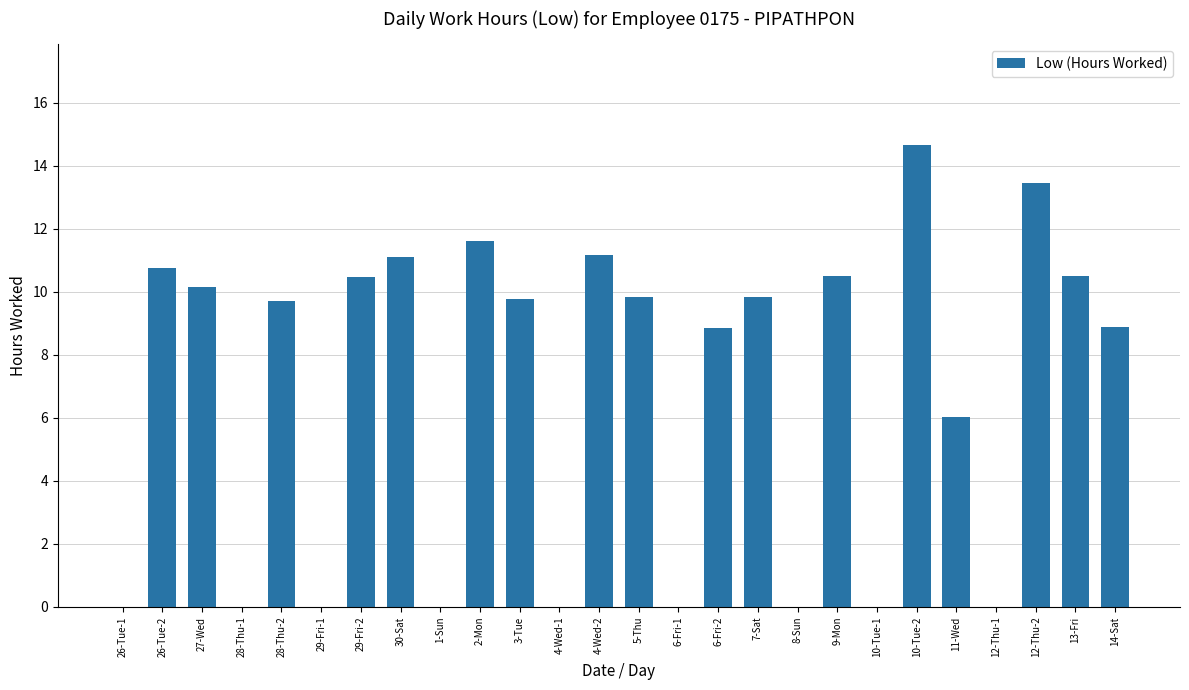

What is the approximate value at 30-Sat?

11.1